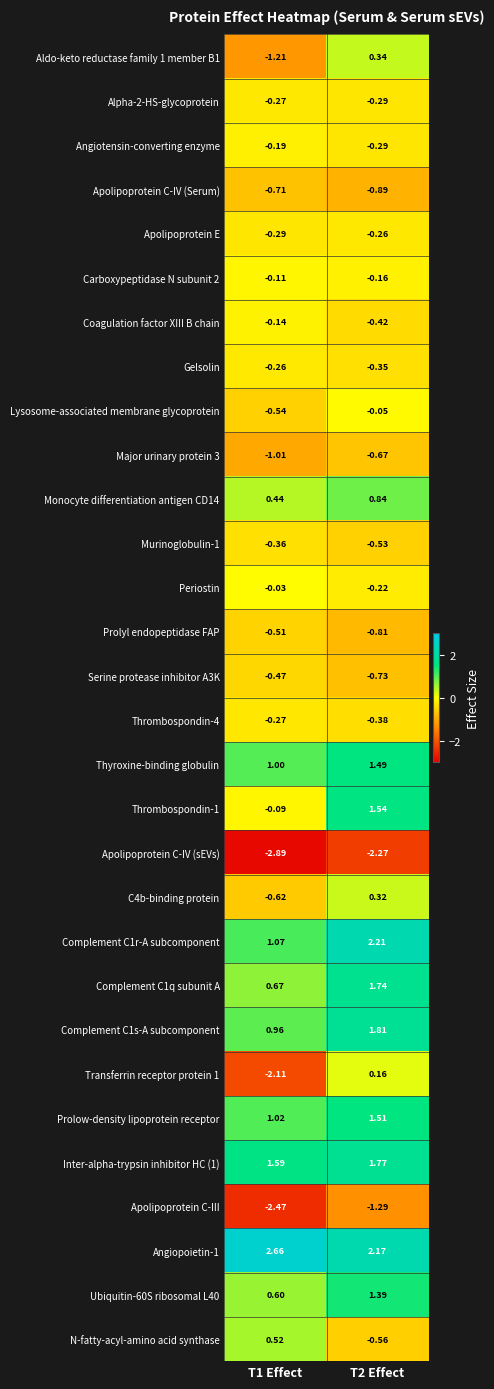

Is the value of Apolipoprotein E at T1 Effect greater than the value of N-fatty-acyl-amino acid synthase at T2 Effect?

Yes